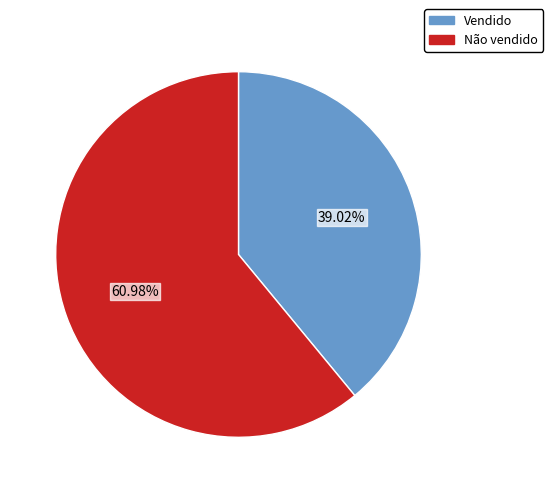

True or false: Não vendido accounts for 61% of the total.

True